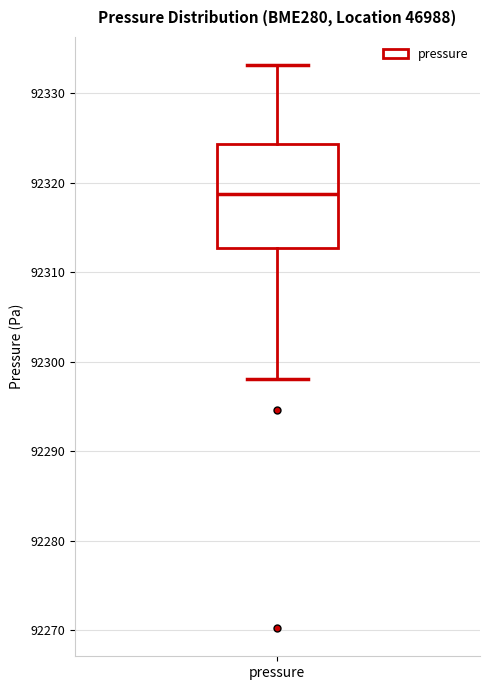

Transcribe this box plot: give where the median line is, the range the box spans, and where the two whiskers end, as read against the y-axis. The values are not printed on the chart, so give them approximately, as read against the axis.

median 92319, box 92313 to 92324, whiskers 92298 to 92333